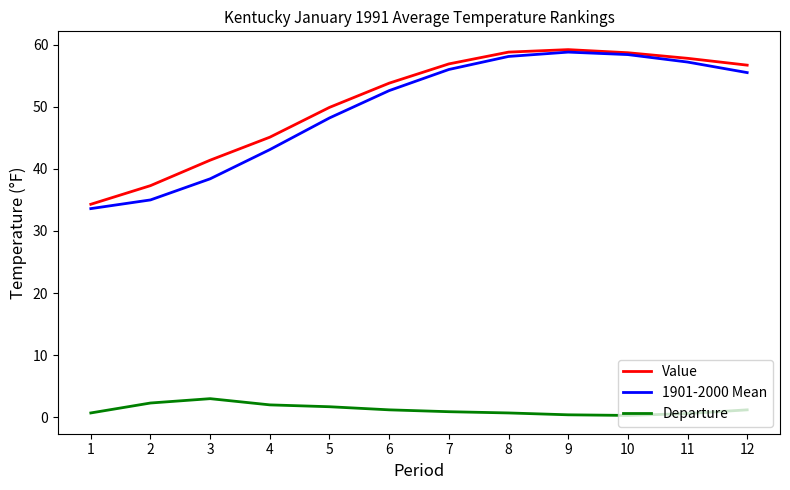

The 1901-2000 Mean series shows 58.8 at 9. True or false?

True